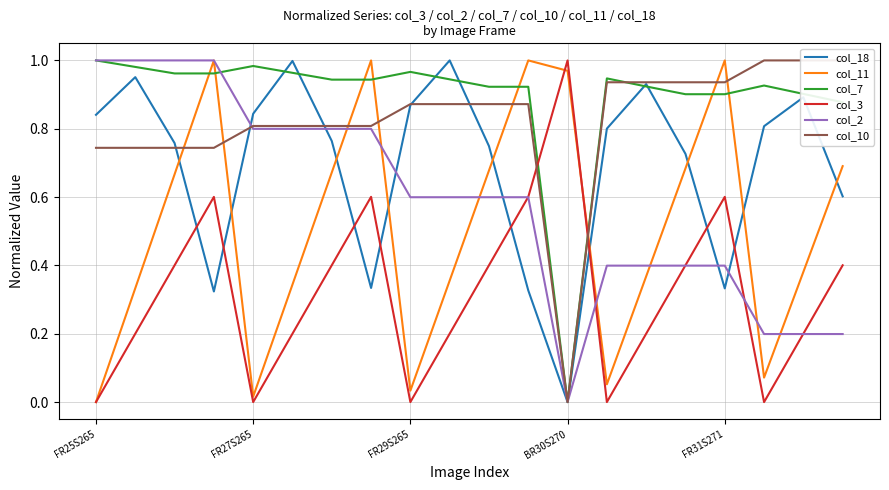

What is the average value of the col_11 series?

0.5